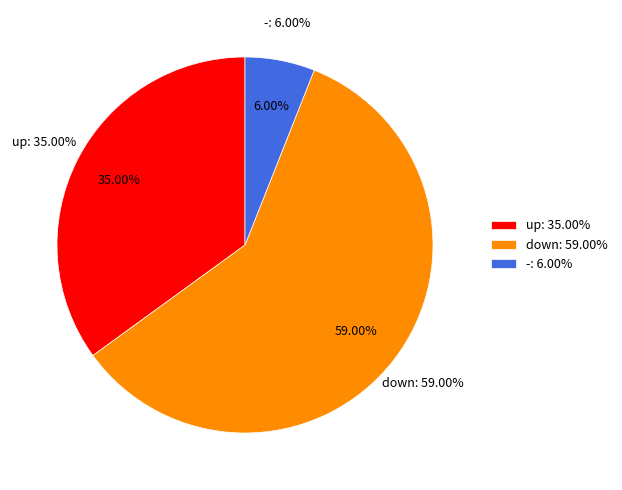

Rank the categories by value from highest to lowest.

down, up, -